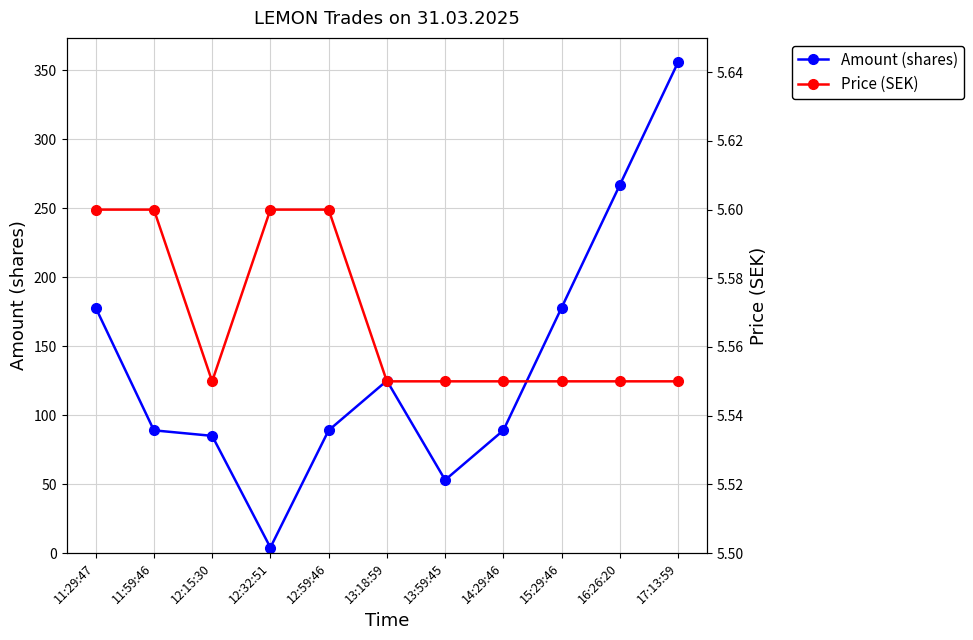

At which category does Price (SEK) reach its first local valley?

12:15:30